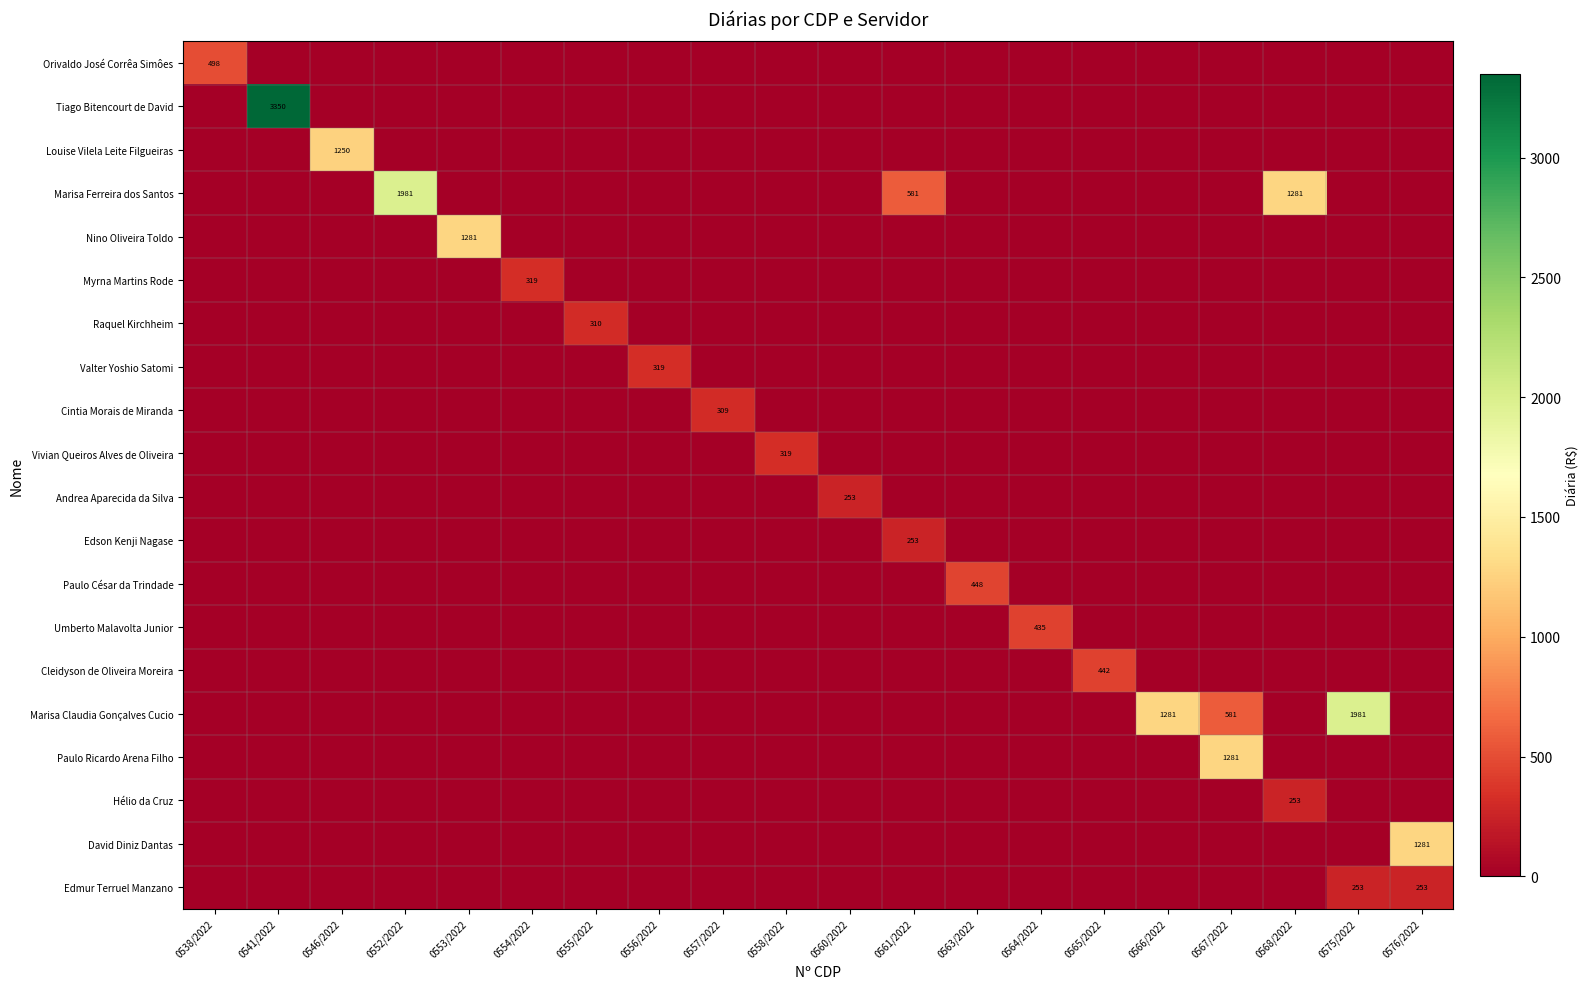

Which series has the largest range (max minus min)?

Tiago Bitencourt de David